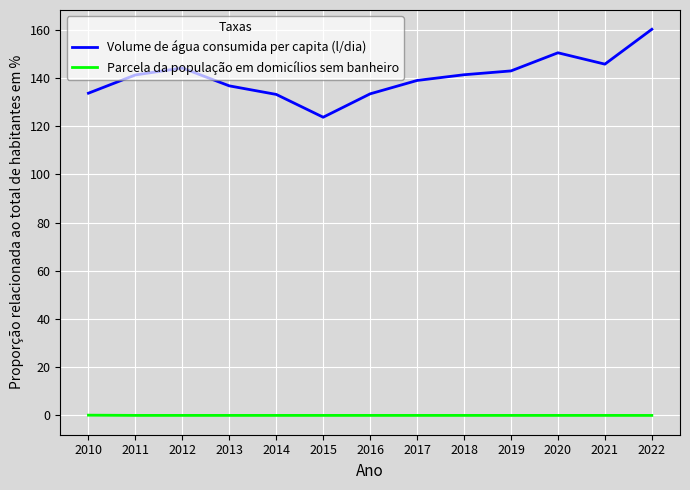

What is the difference between the maximum and minimum values in the Volume de água consumida per capita (l/dia) series?

36.5